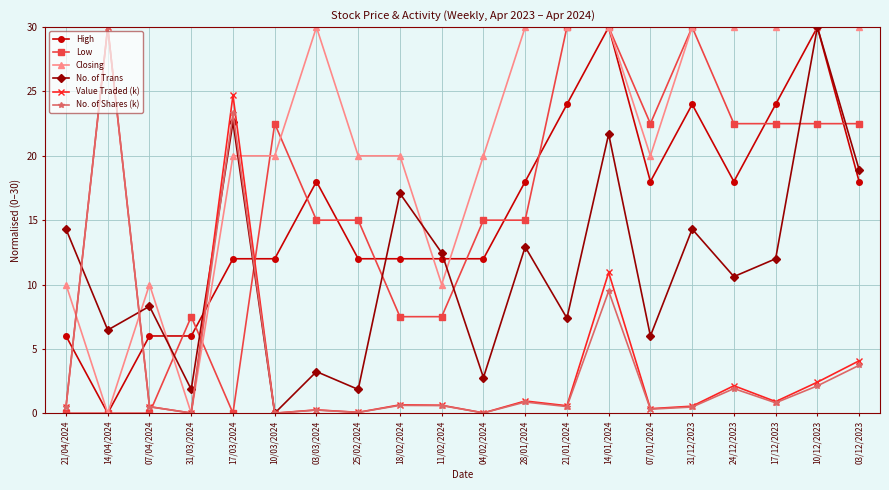

What is the average value of the Closing series?

21.0